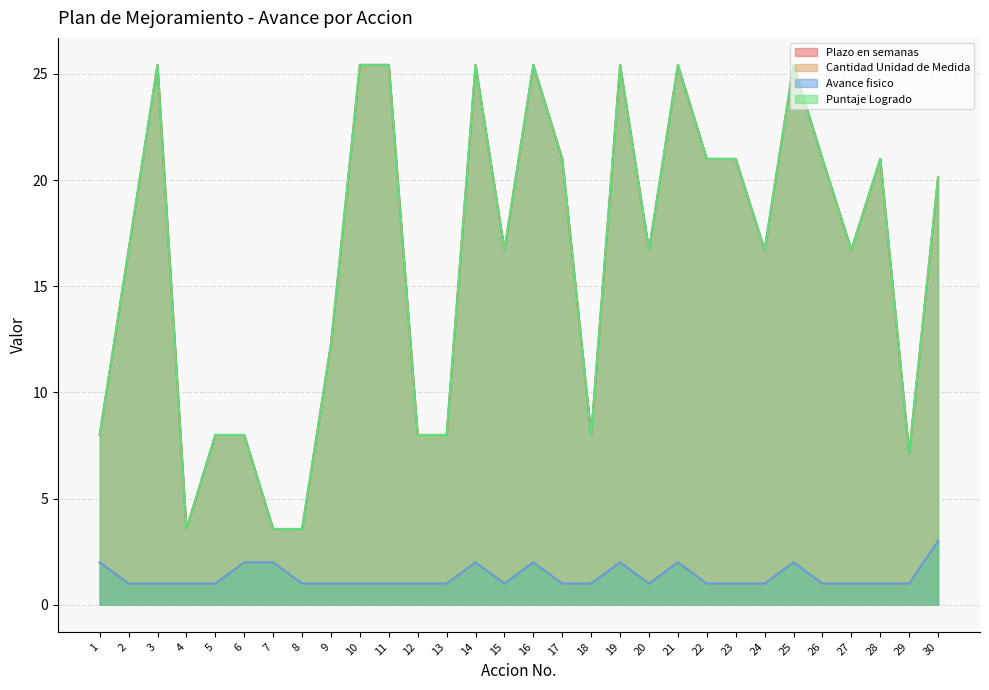

Between 15 and 23, which is larger?

23